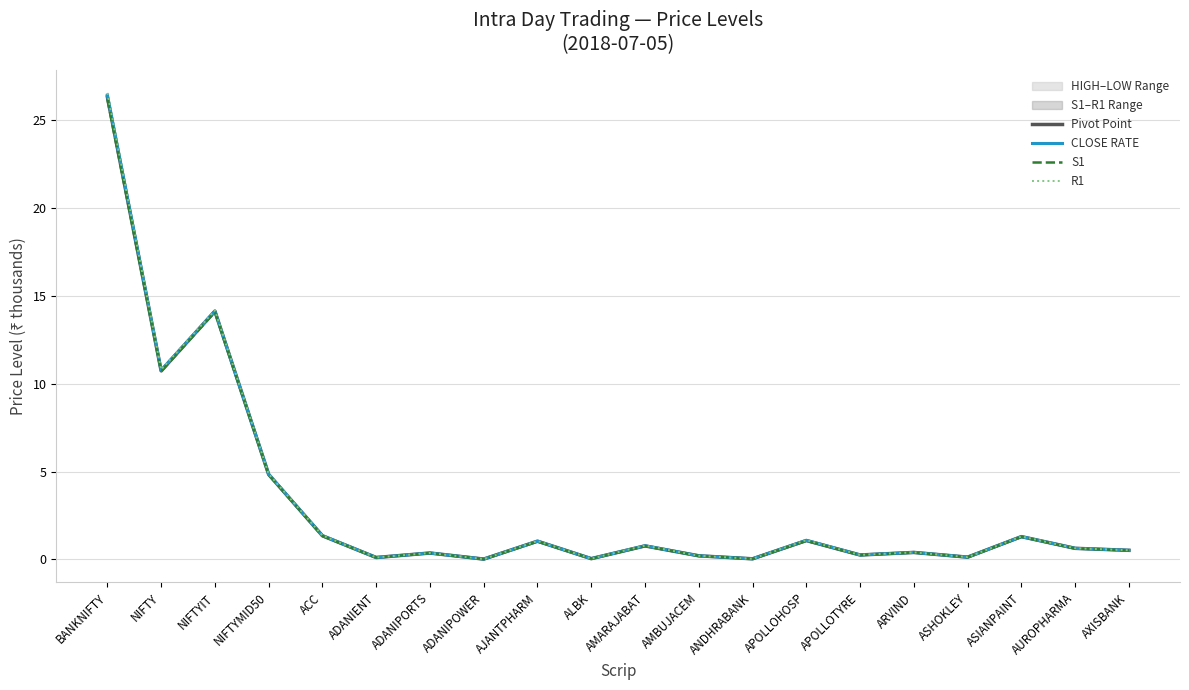

Which series changed the most between ADANIPORTS and ASIANPAINT?

R1